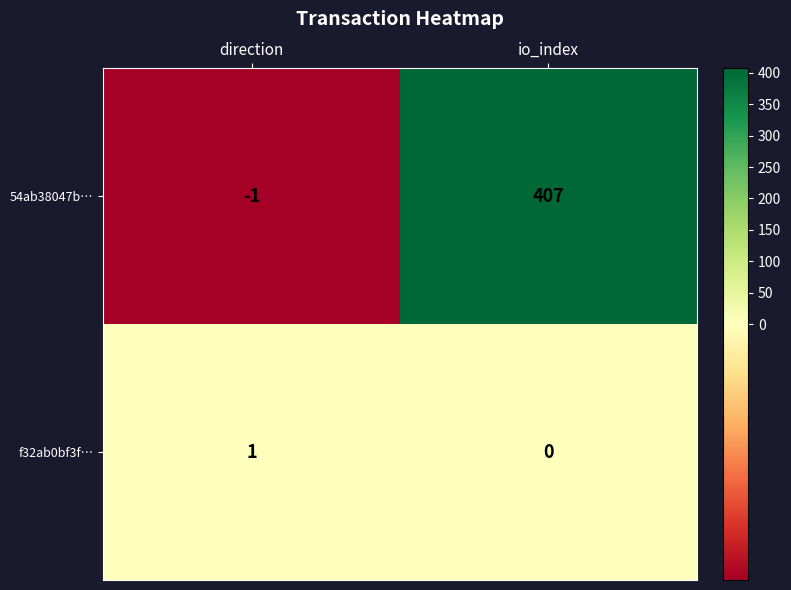

What is the sum of all 54ab38047b… values?

406